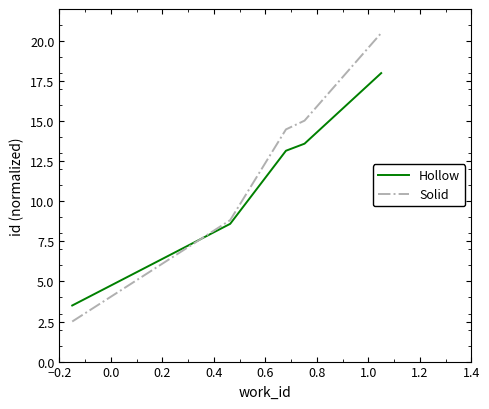

Which series has the largest total across all categories?

Solid